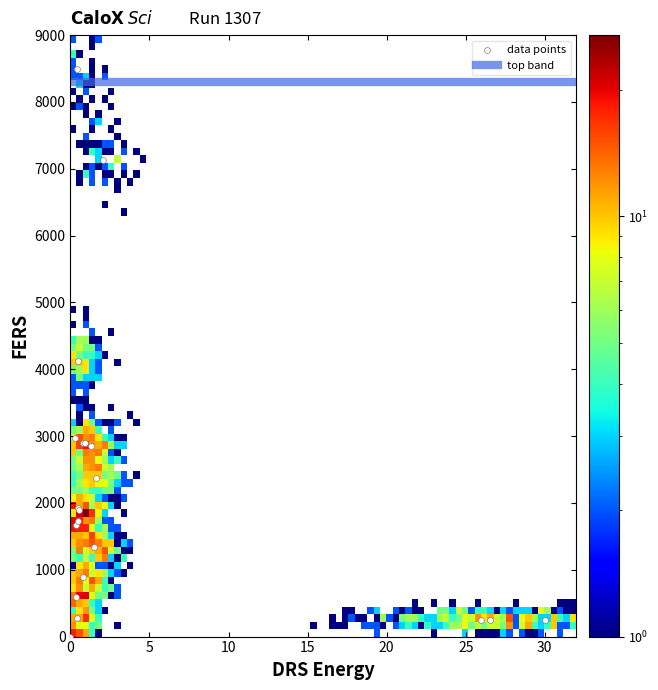

What Y value in the scatter plot is closest to 4250?

4119.7